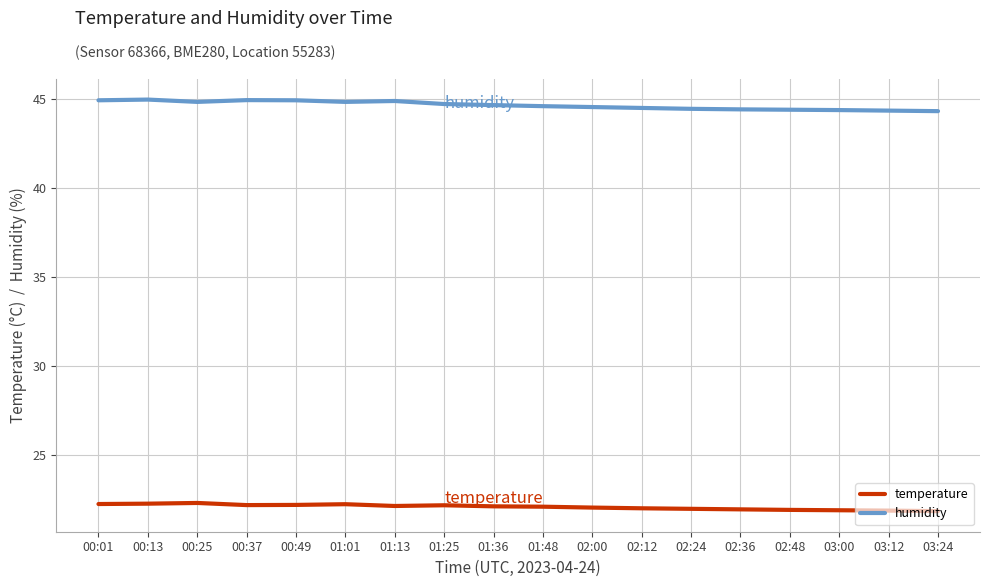

Is the value of temperature at 00:49 greater than the value of humidity at 00:37?

No